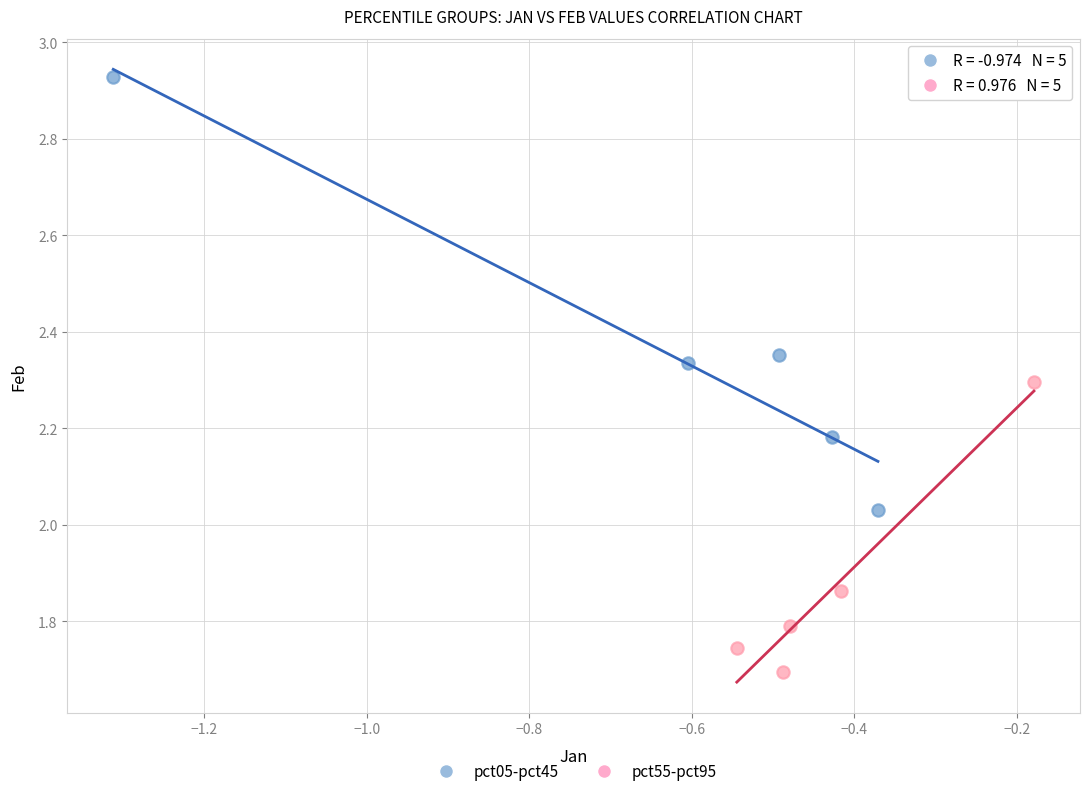

Which series has the largest Y range (max minus min)?

pct05-pct45